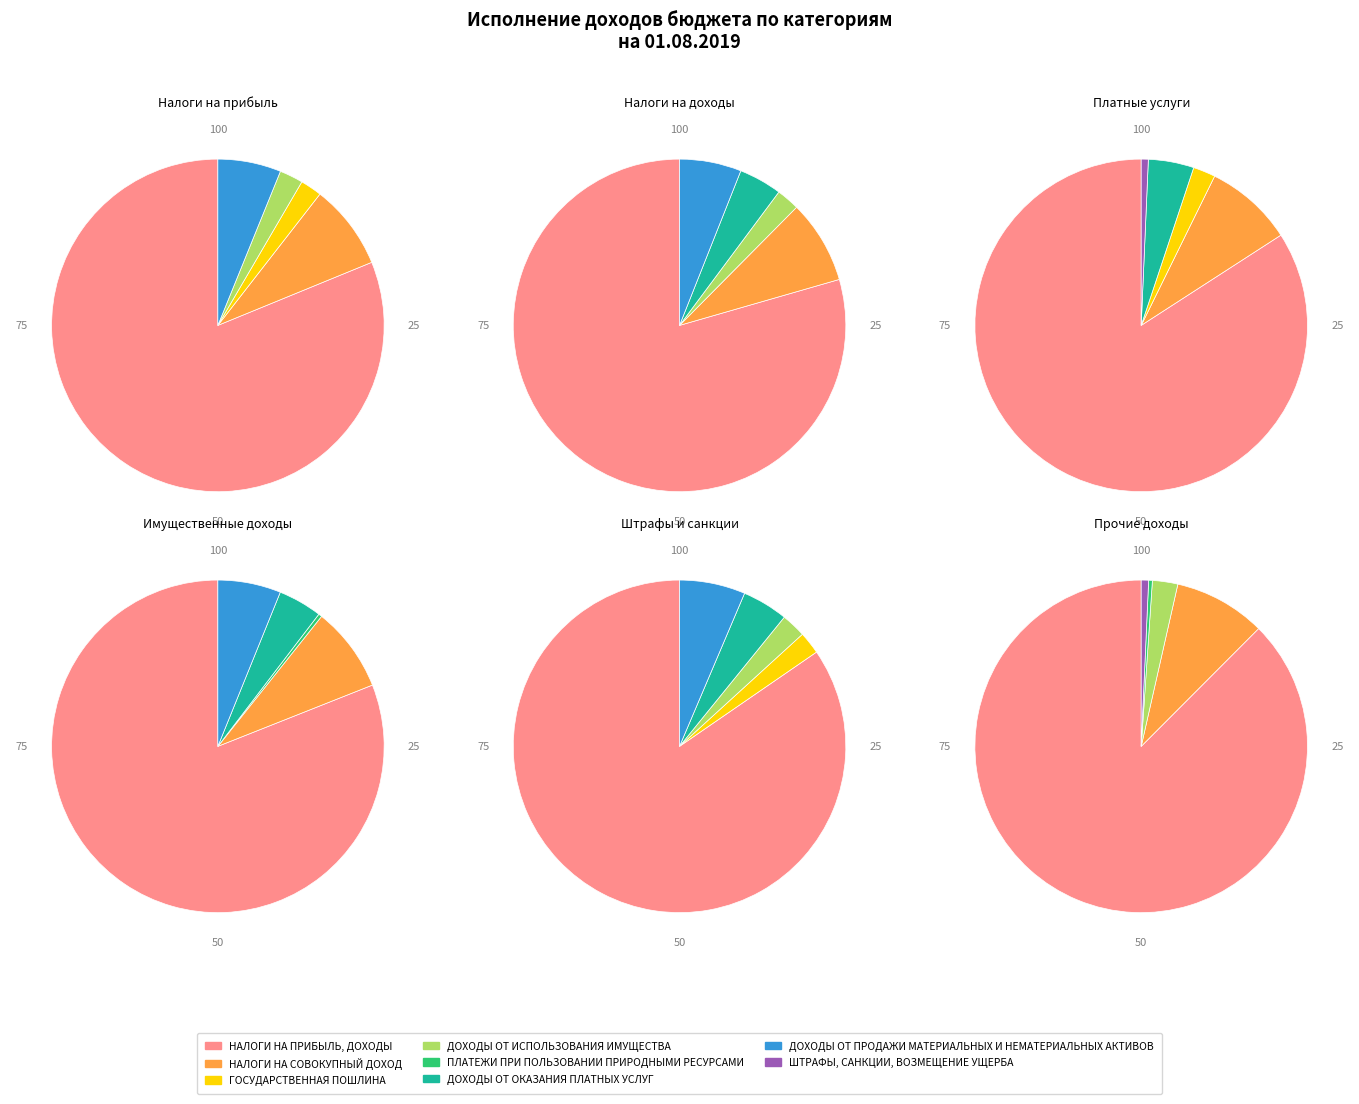

Which category has the smallest portion of the pie?

ПЛАТЕЖИ ПРИ ПОЛЬЗОВАНИИ ПРИРОДНЫМИ РЕСУРСАМИ